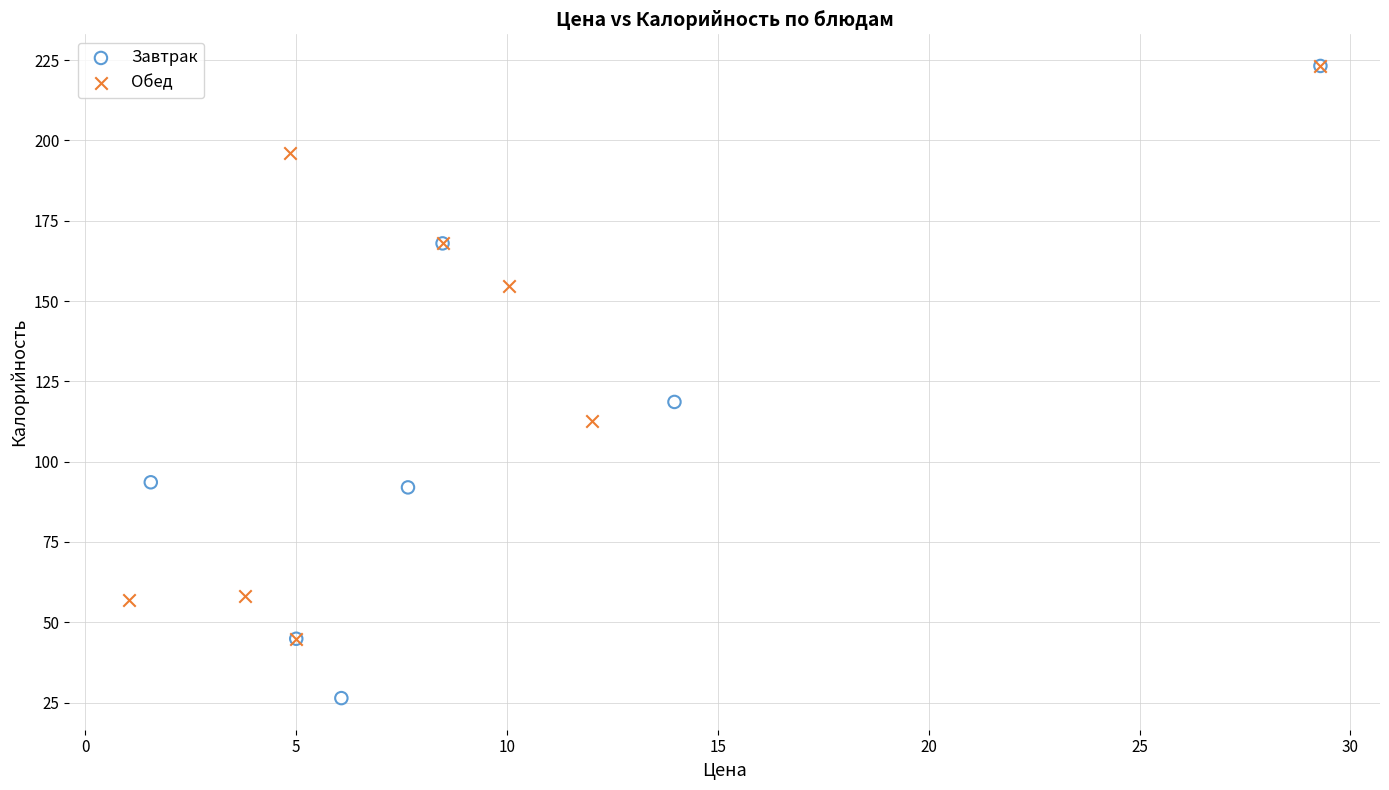

What are all the series names shown in the legend?

Завтрак, Обед